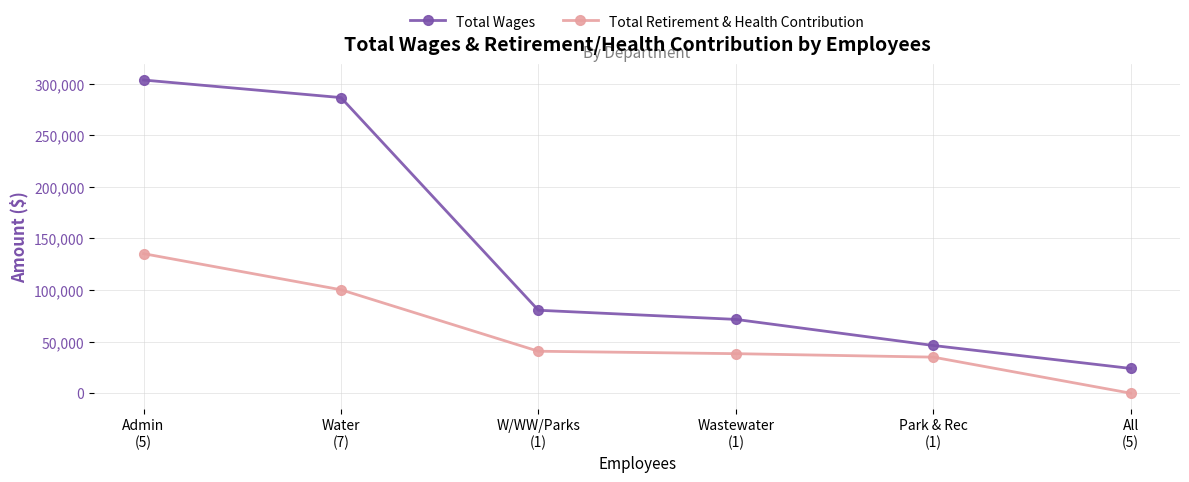

What are all the series names shown in the legend?

Total Wages, Total Retirement & Health Contribution